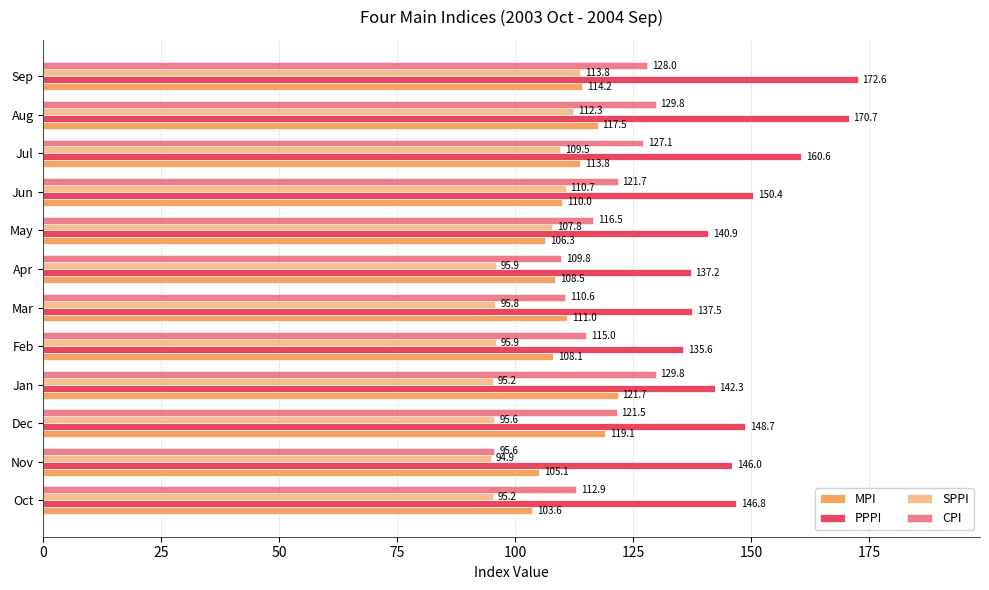

How many distinct data groups are displayed?

4